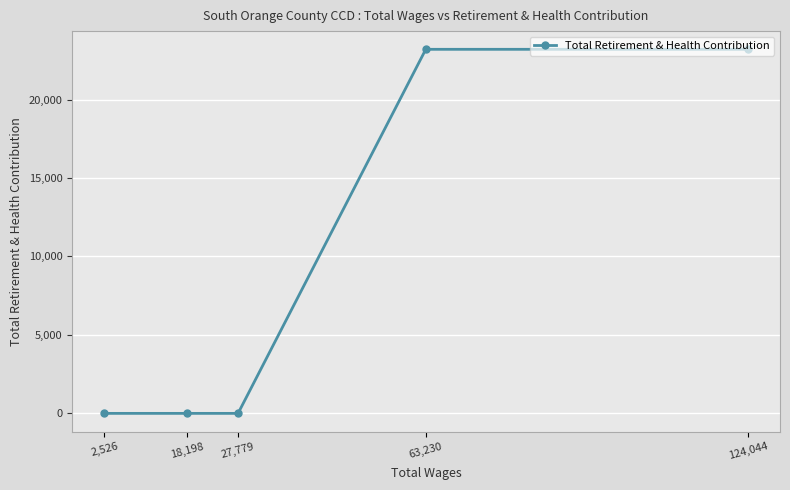

True or false: the data shows 5923 at 63,230.

False